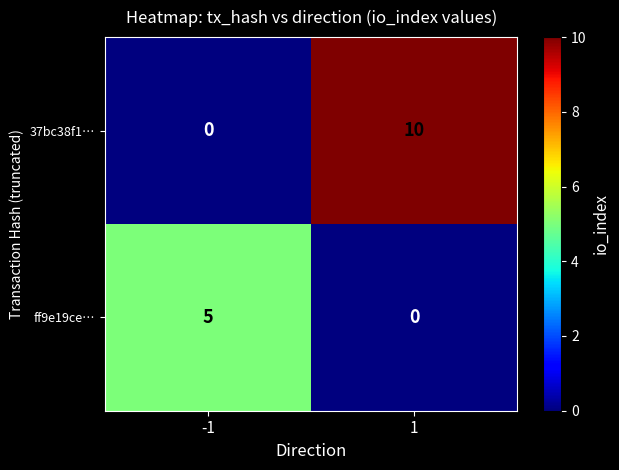

Is the value of 37bc38f1… at -1 greater than the value of ff9e19ce… at -1?

No